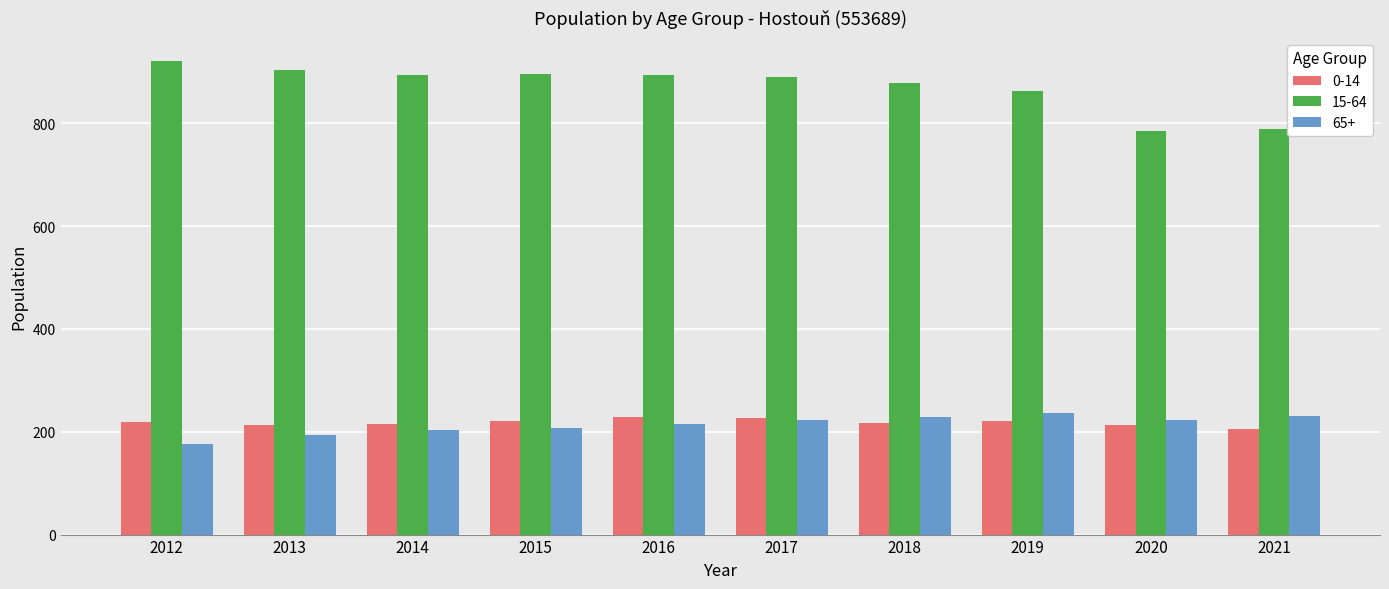

How many data points in 15-64 are less than 893?

5